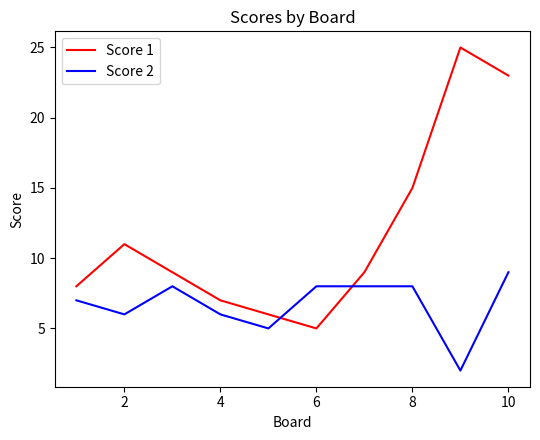

What is the maximum value shown in the chart?

25